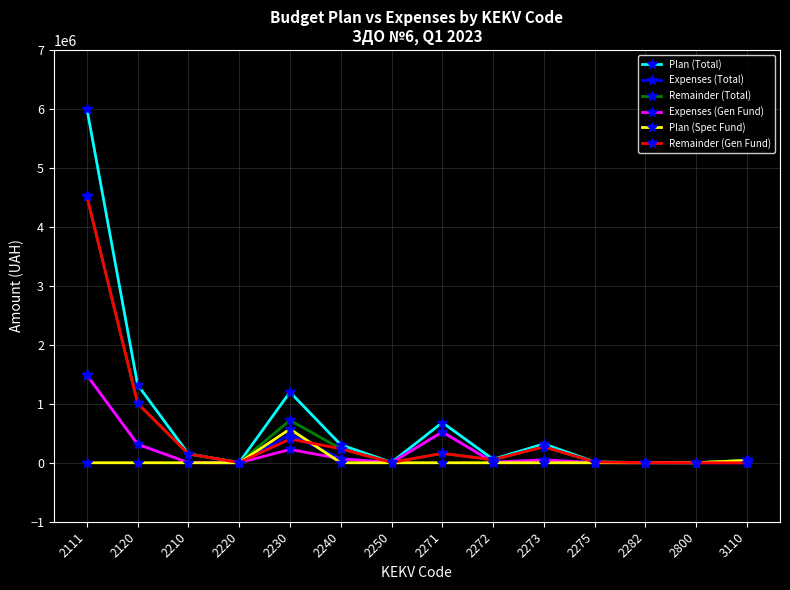

What is the approximate value of Remainder (Gen Fund) at 2275?

12659.8